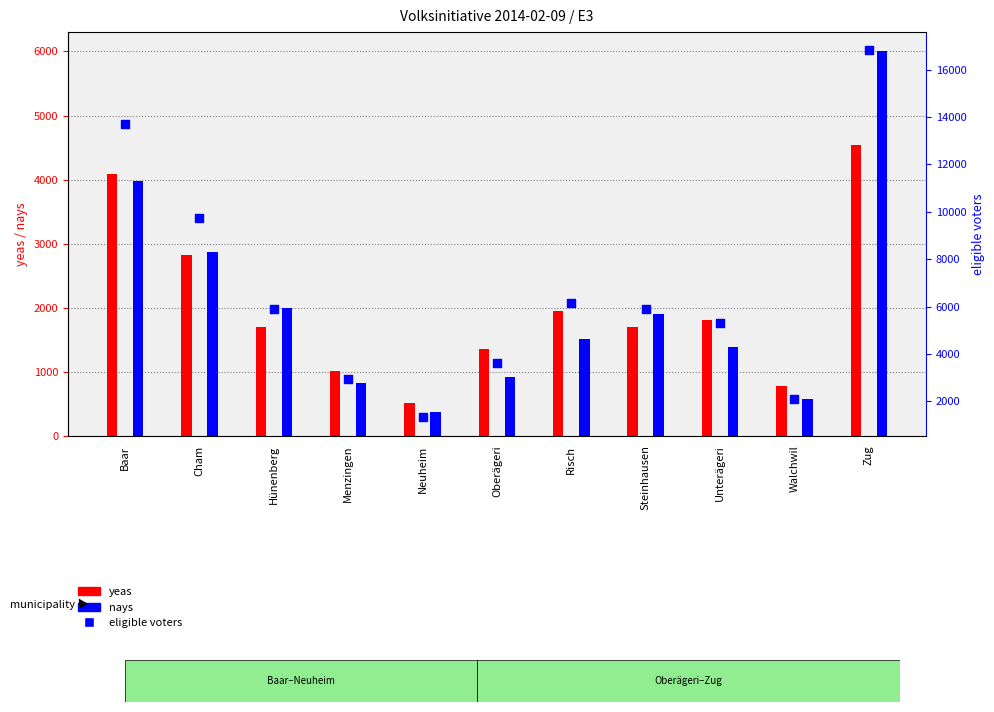

At how many categories does at least one series exceed 15480?

1